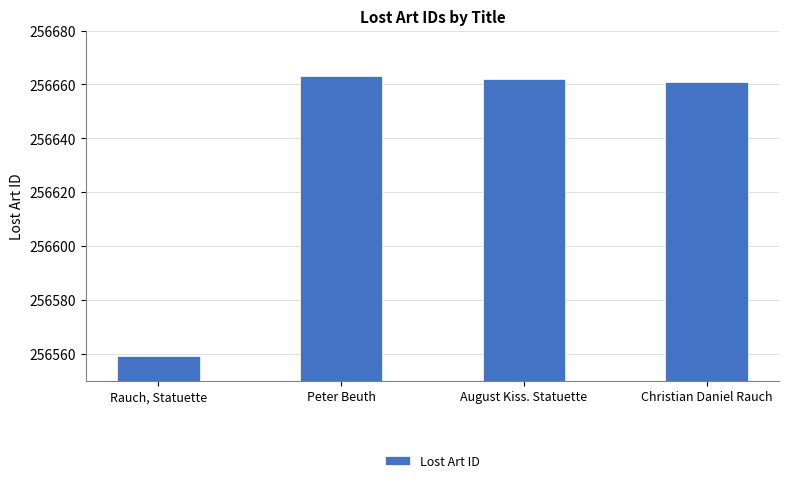

What is the maximum value shown in the chart?

256663